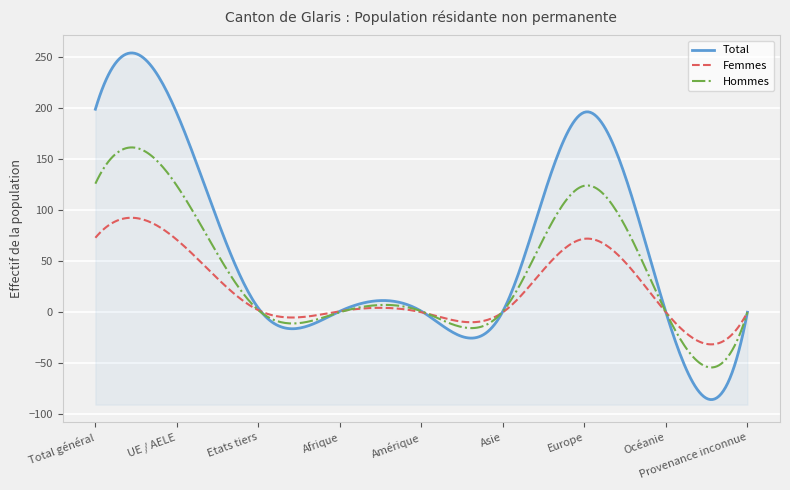

What is the average value of the Titulaires courte durée Femmes series?

24